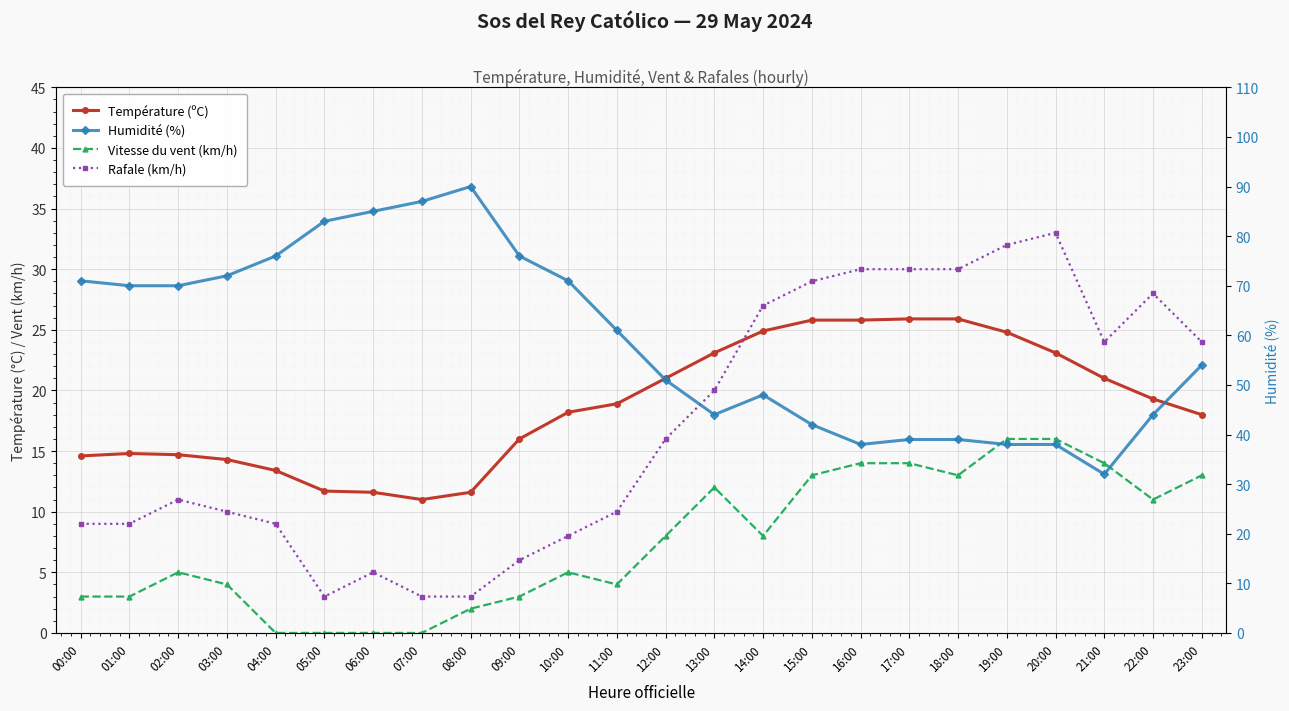

Between 00:00 and 01:00, which series saw the biggest shift?

Humidité (%)